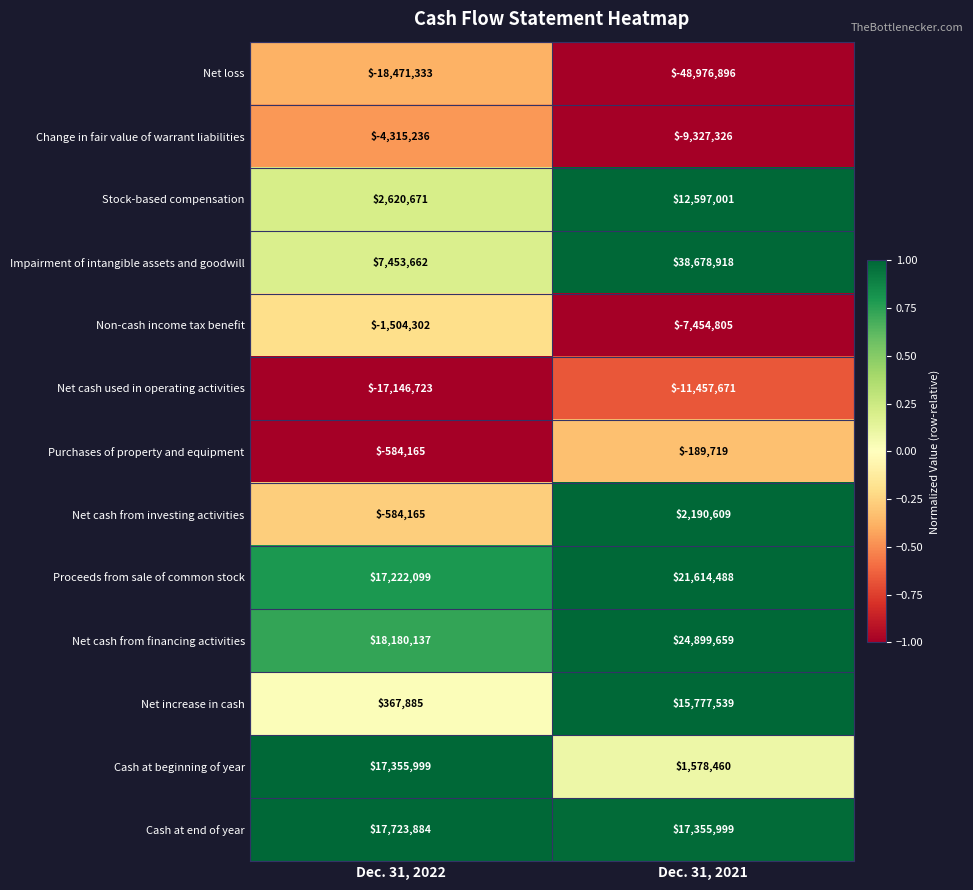

What is the difference between the highest and lowest values at Dec. 31, 2022?

36651470